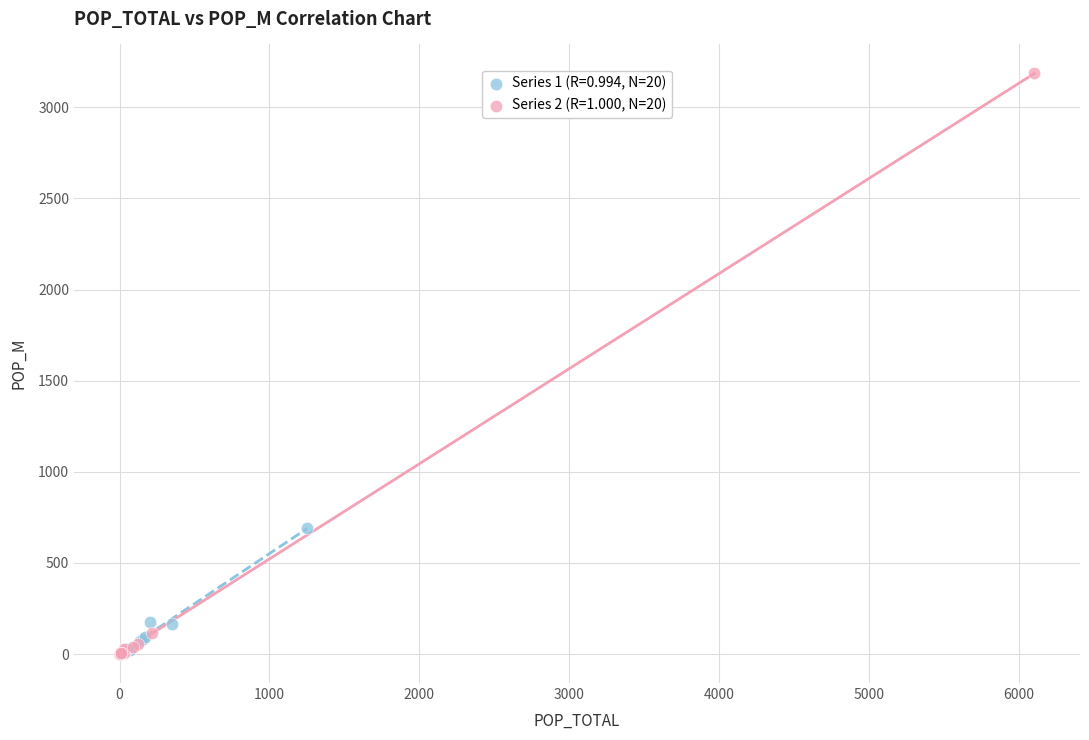

Which series has the widest spread of Y values?

Series 2 (R=1.000, N=20)